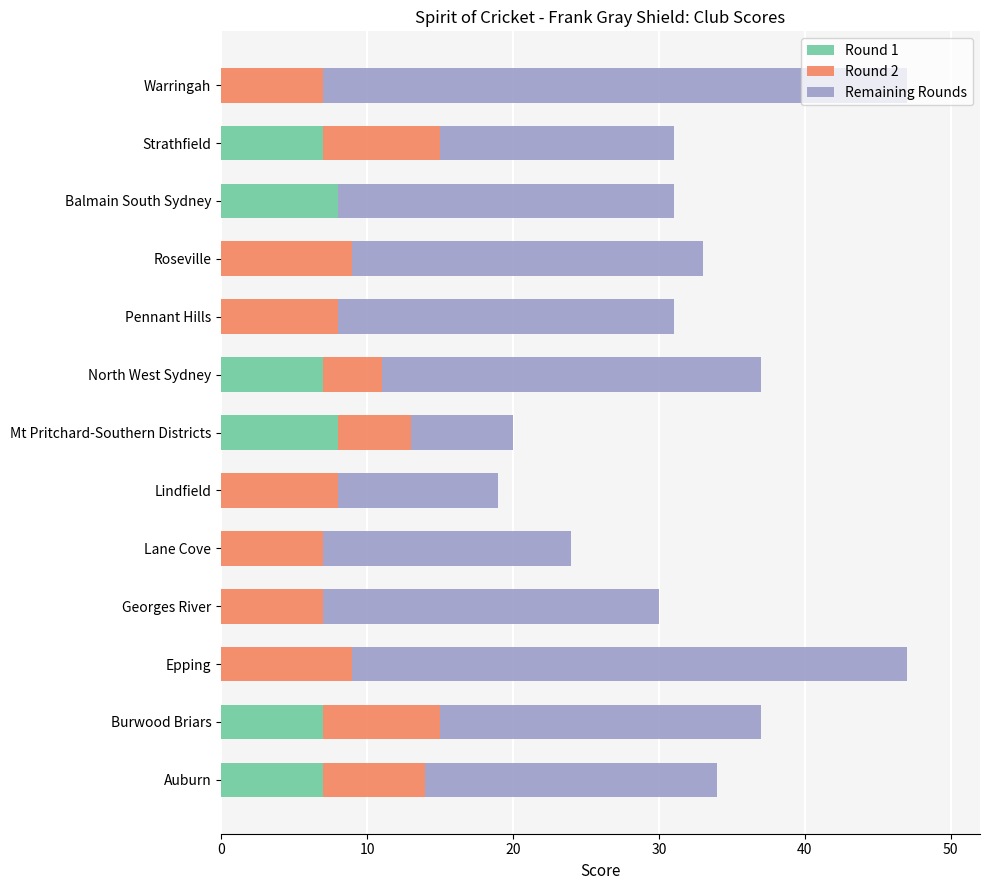

What is the sum of all Round 1 values?

44